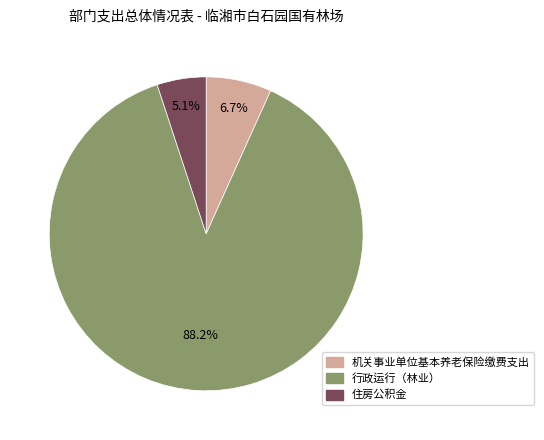

Which category has the biggest portion of the pie?

行政运行（林业）